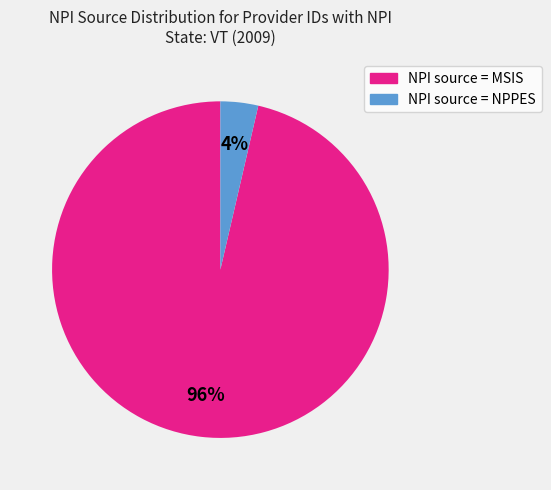

Combined, do NPI source = MSIS and NPI source = NPPES account for over 50%?

Yes